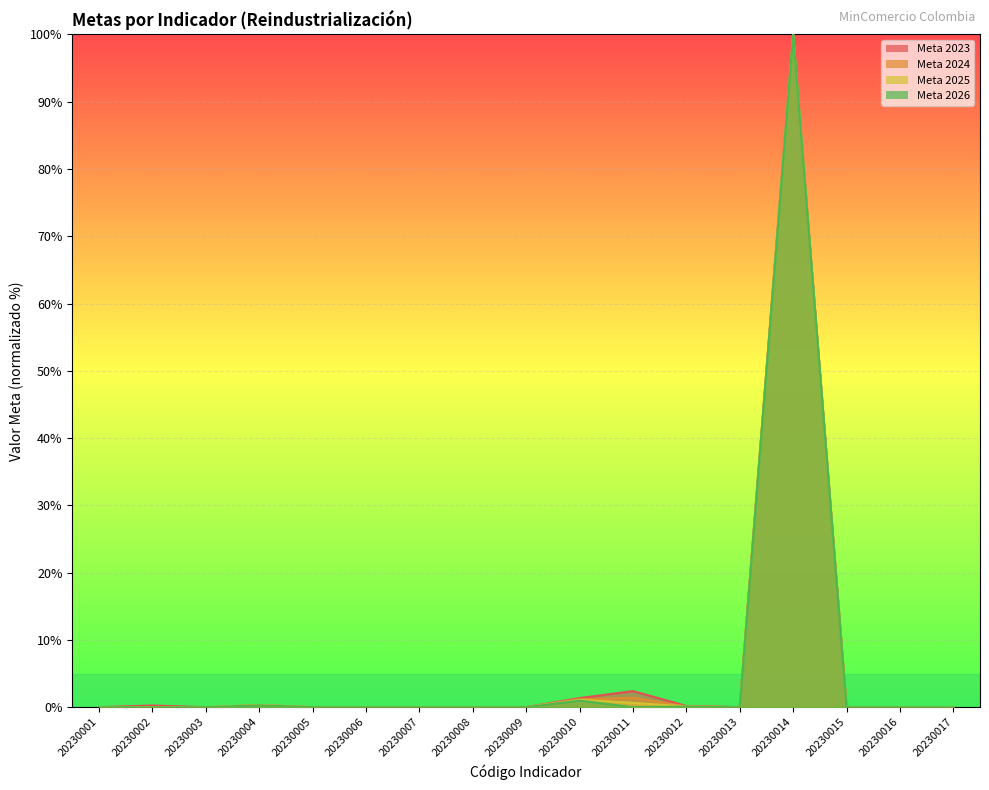

Which has a higher value, 20230008 or 20230003?

20230008